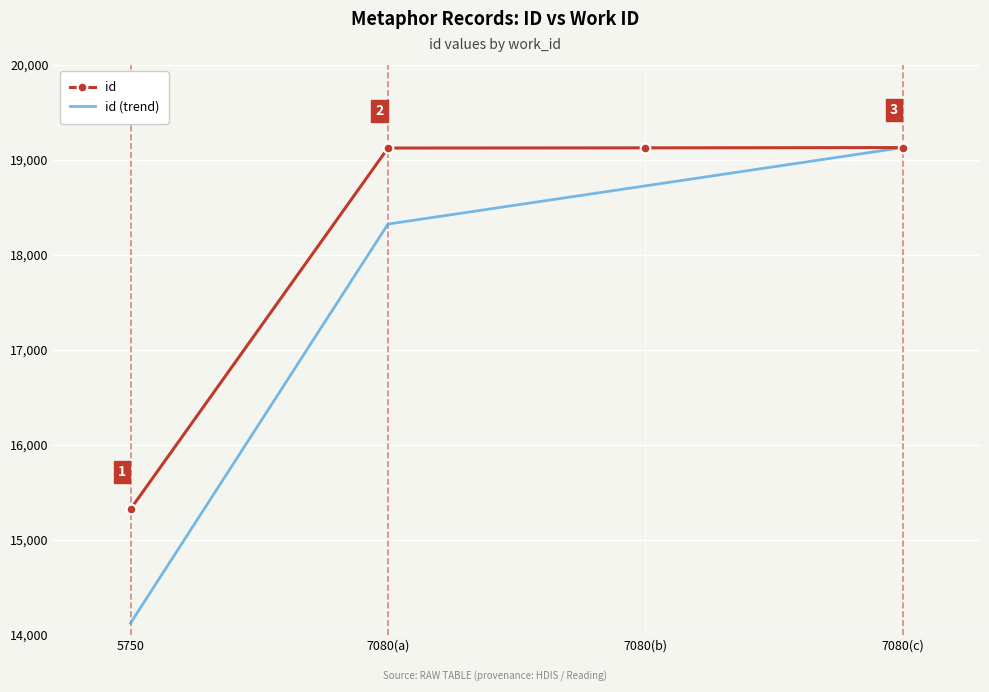

What is the lowest value of the id (trend) series?

14127